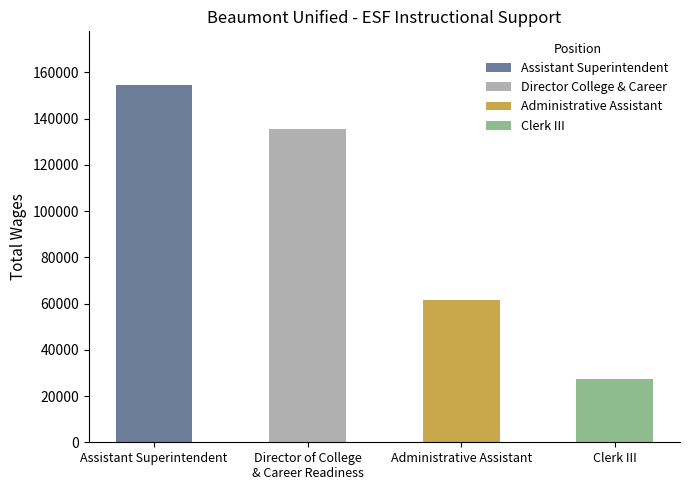

What position from the right is Director of College
& Career Readiness?

3